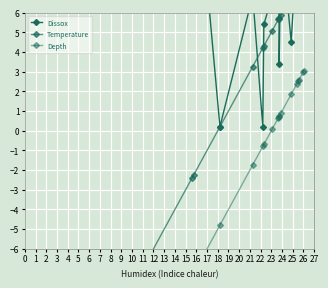

Which series changed the most between 0 and 13?

Temperature